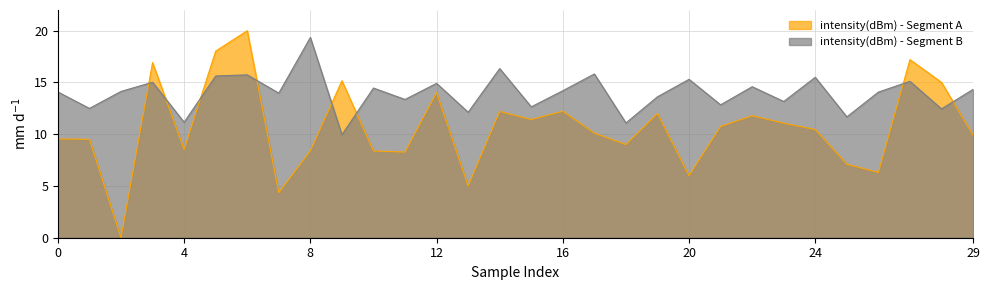

The intensity(dBm) - Segment A series shows 9.5 at 0. True or false?

True